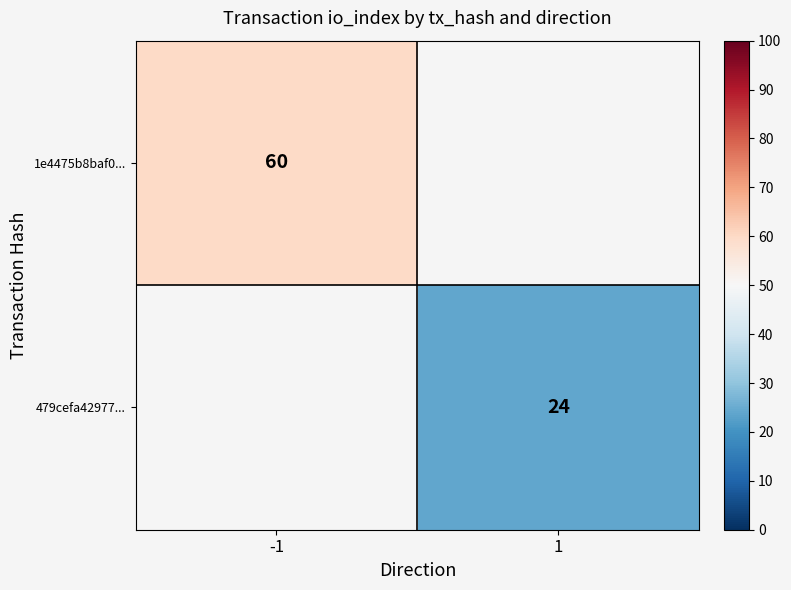

The 479cefa42977... series shows 24 at 1. True or false?

True